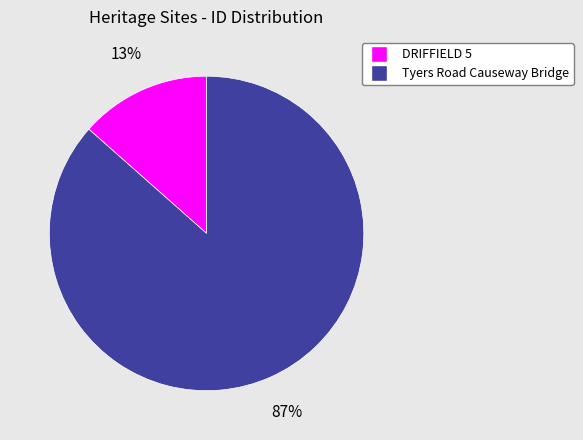

Combined, do DRIFFIELD 5 and Tyers Road Causeway Bridge account for over 50%?

Yes